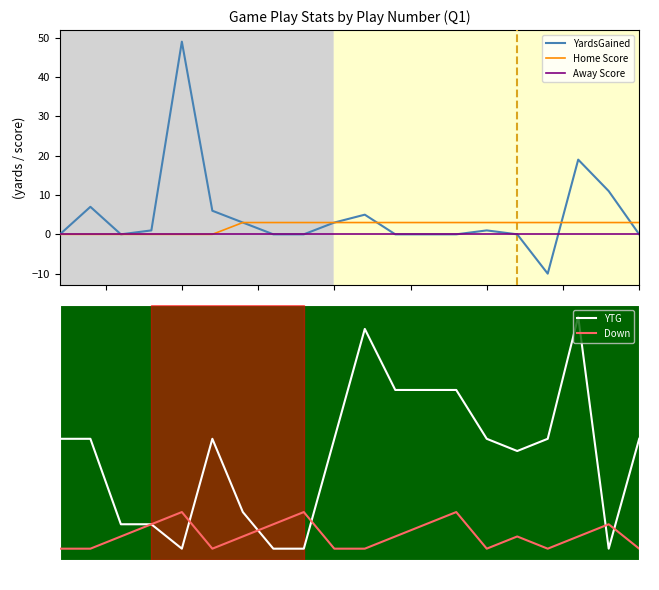

What is the highest value of the YardsGained series?

49